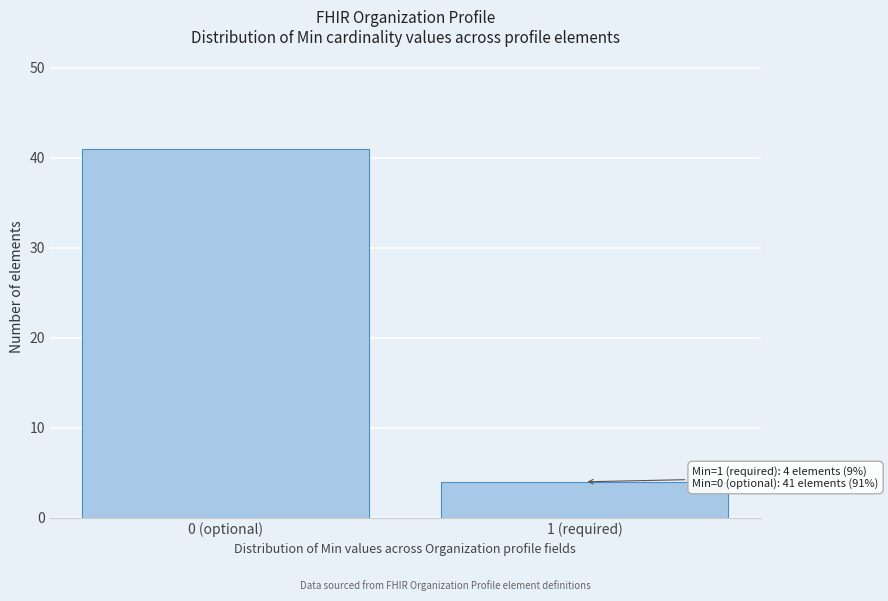

Reading left to right, extract all data points from this chart.

0 (optional)=41	1 (required)=4